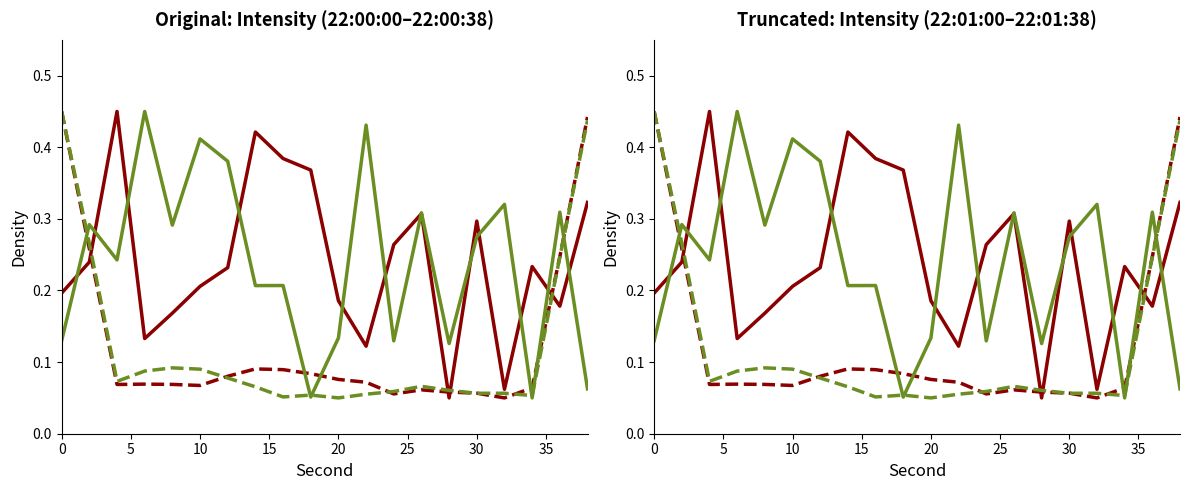

What is the average value of the 01:00-01:59 (smooth) series?

0.1